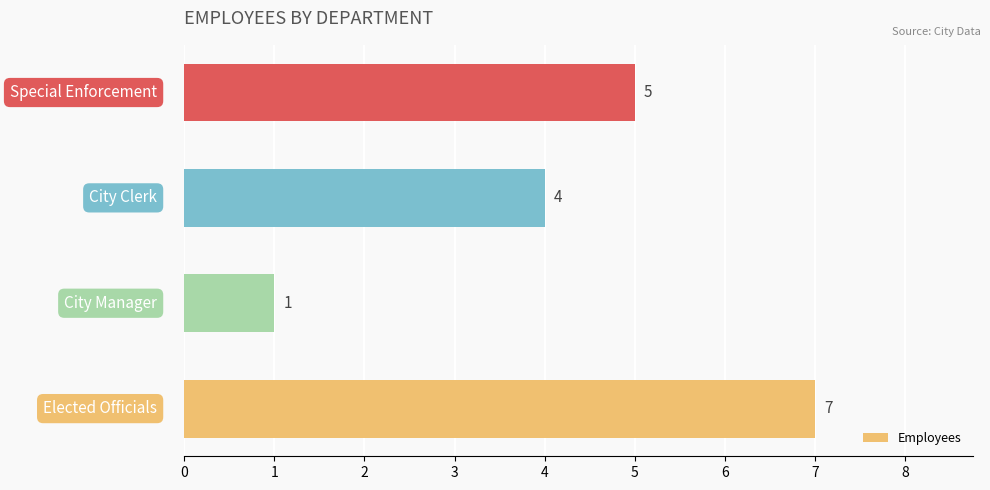

How many bars are there in total?

4